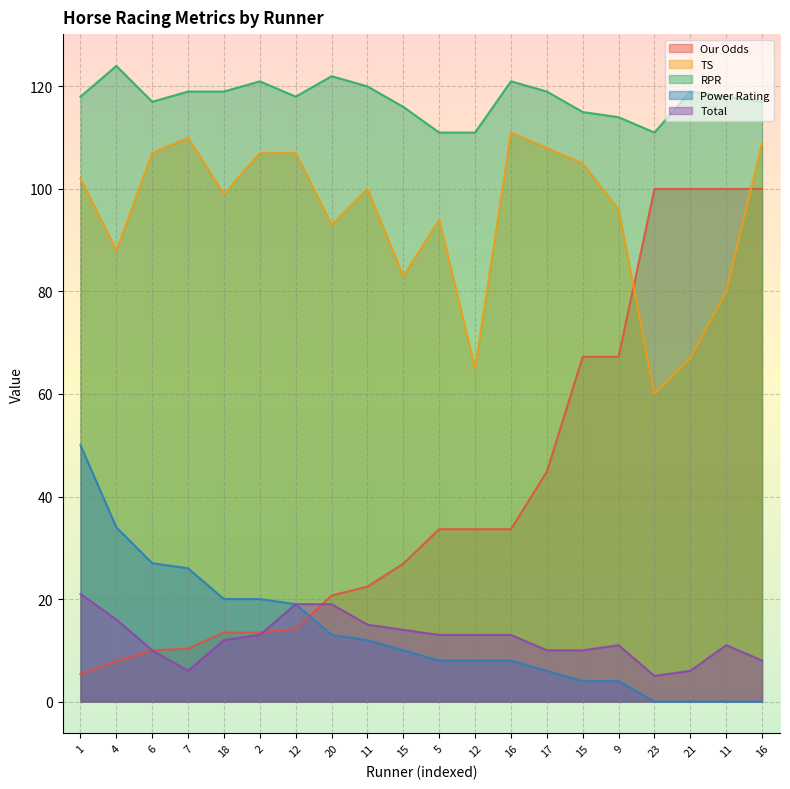

How many categories are shown in the chart?

20